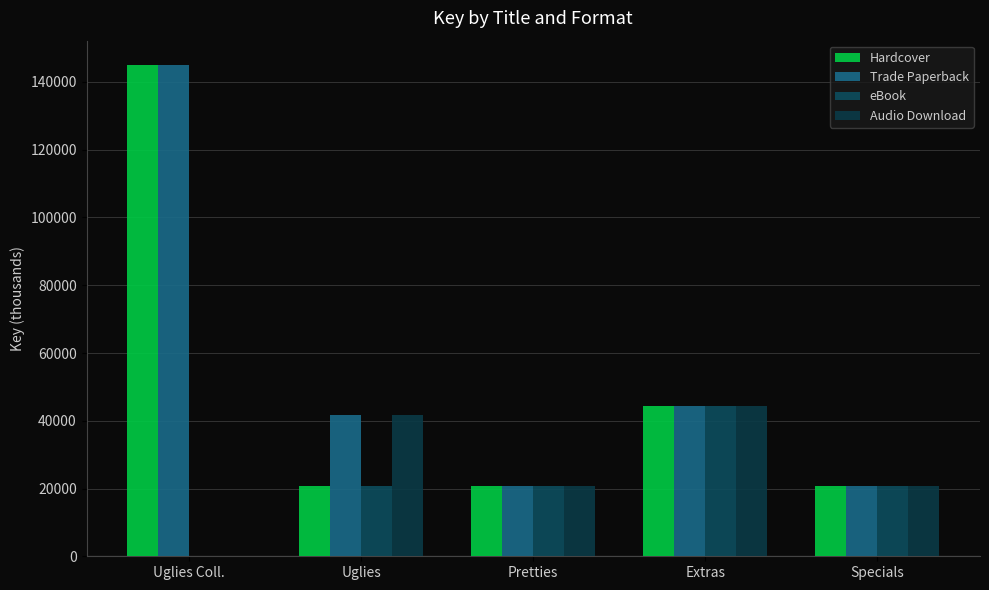

How many distinct data groups are displayed?

4